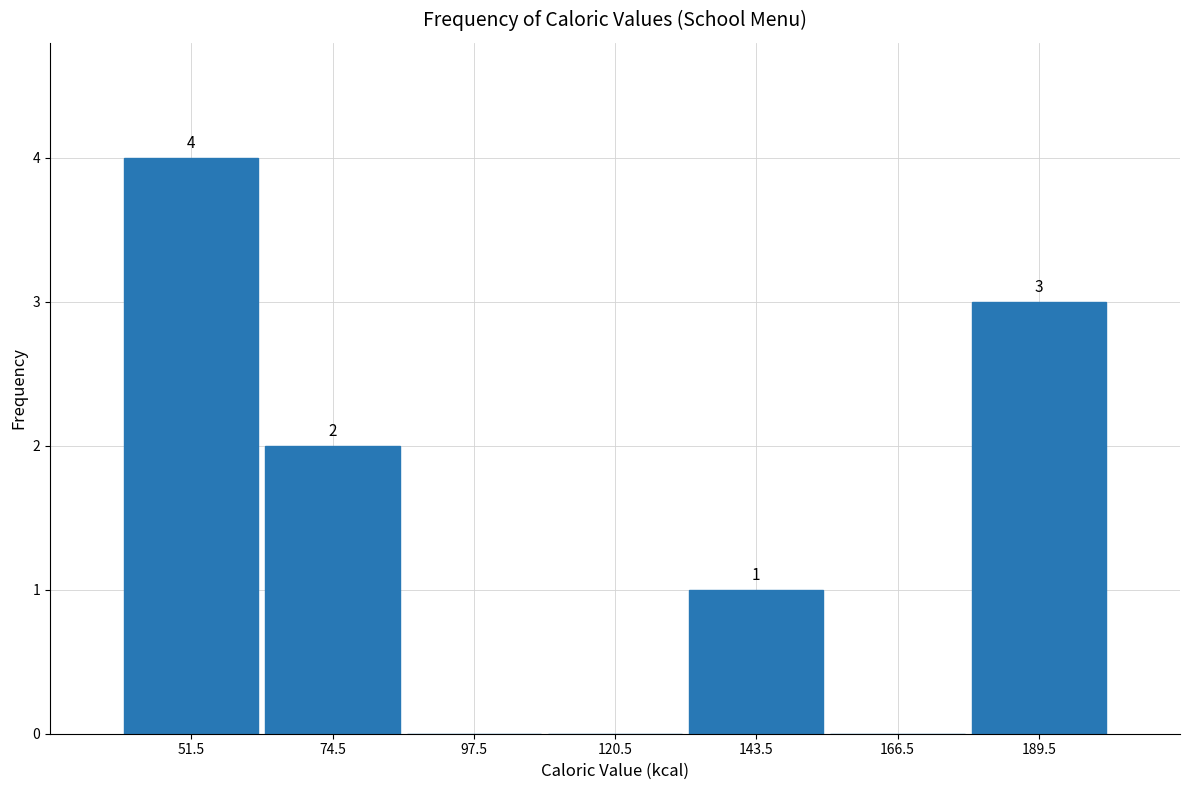

Which range on the x-axis has the tallest bar?

40 to 63